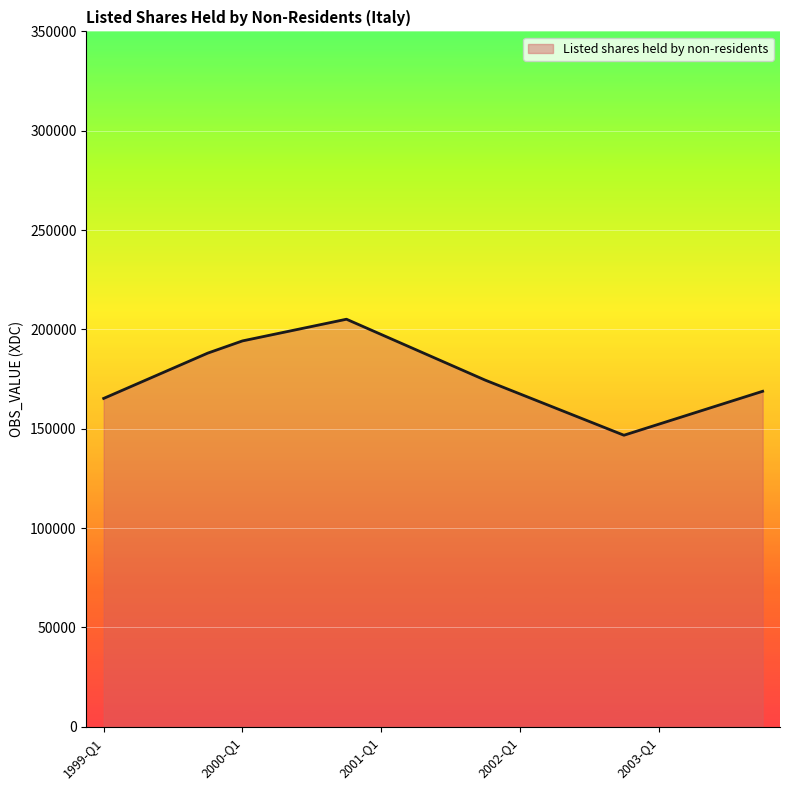

What is the greatest value displayed?

205114